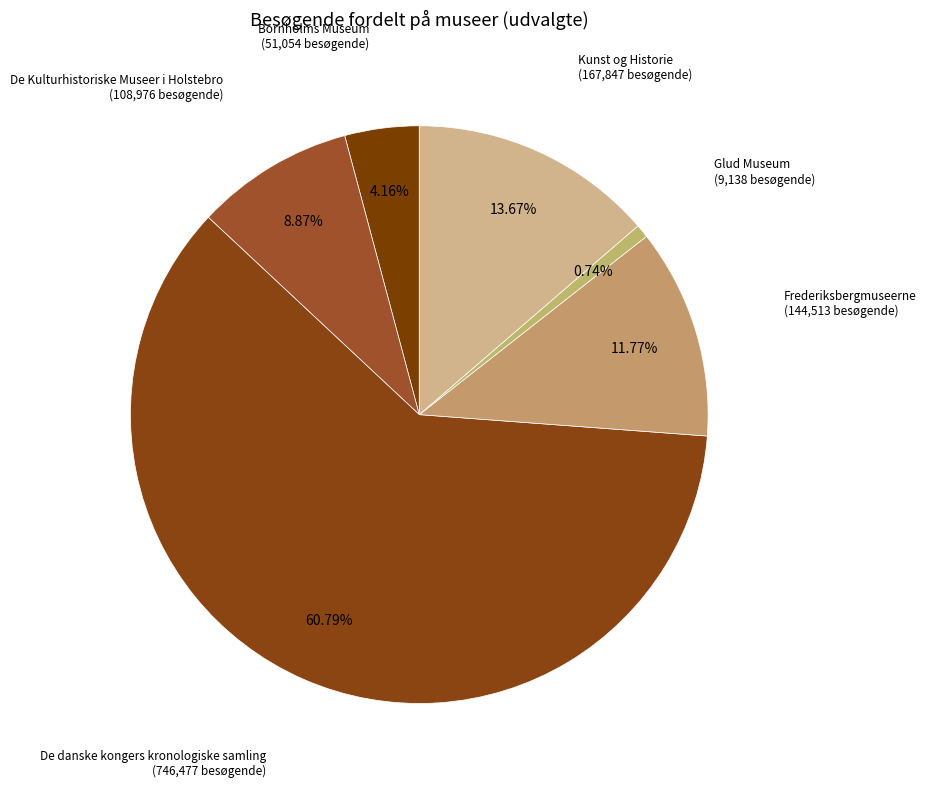

Rank the categories by value from lowest to highest.

Glud Museum, Bornholms Museum, De Kulturhistoriske Museer i Holstebro, Frederiksbergmuseerne, Kunst og Historie, De danske kongers kronologiske samling